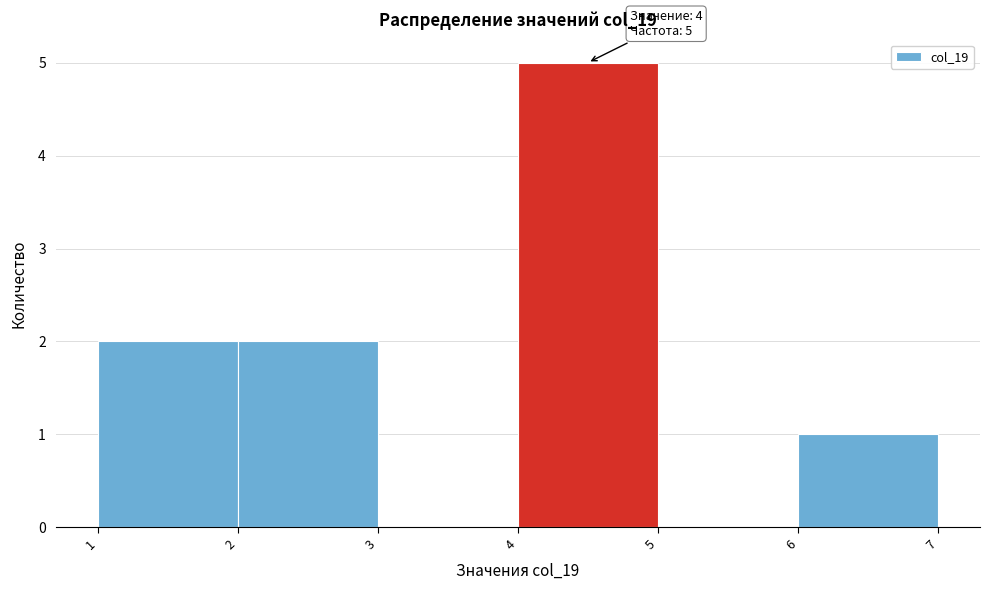

Which range on the x-axis has the tallest bar?

4 to 5